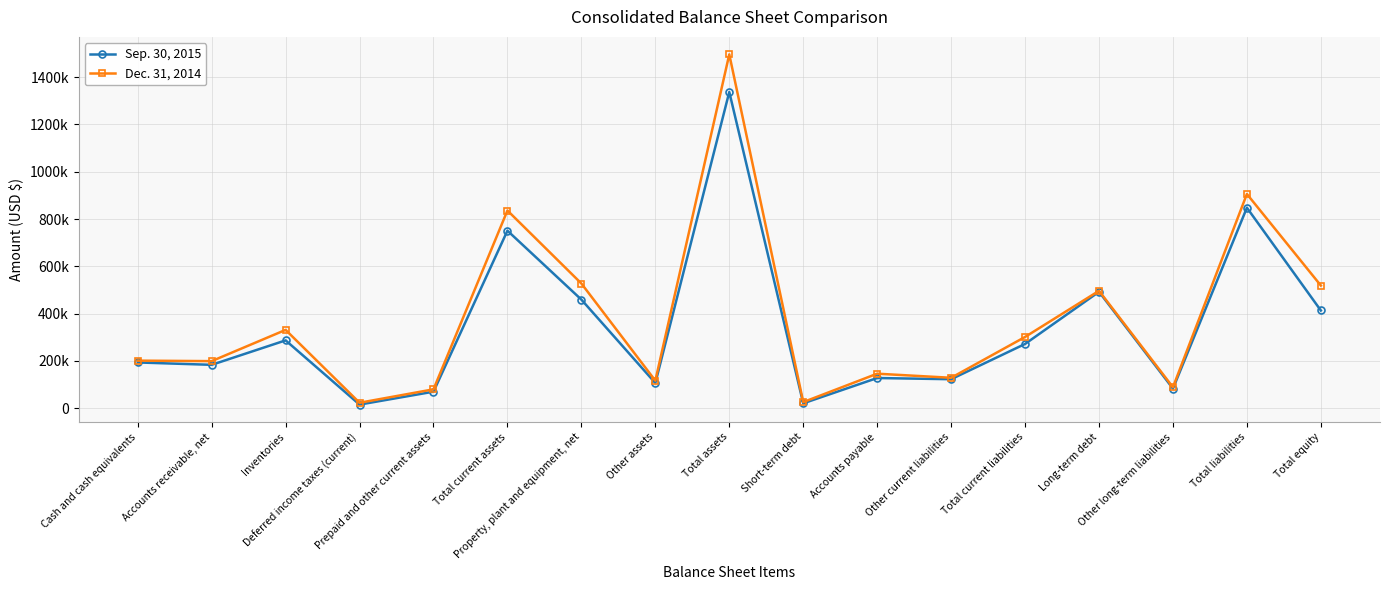

Does the chart have visible grid lines?

Yes